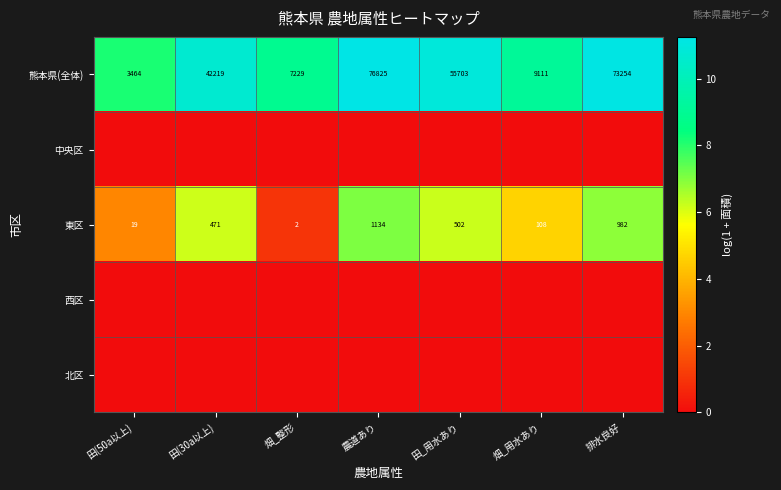

Which label corresponds to the smallest value in the chart?

田(50a以上)